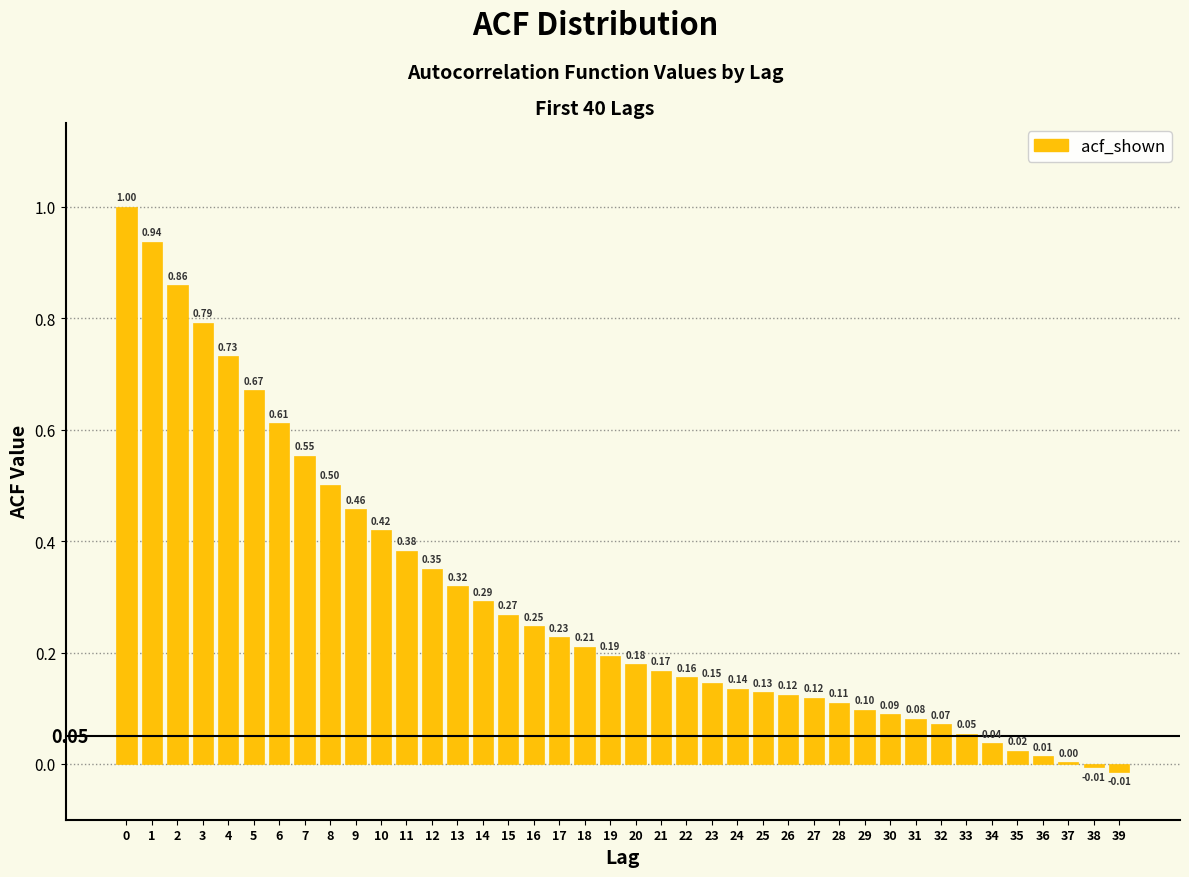

What is the sum of the values at 3 and 8?

1.3